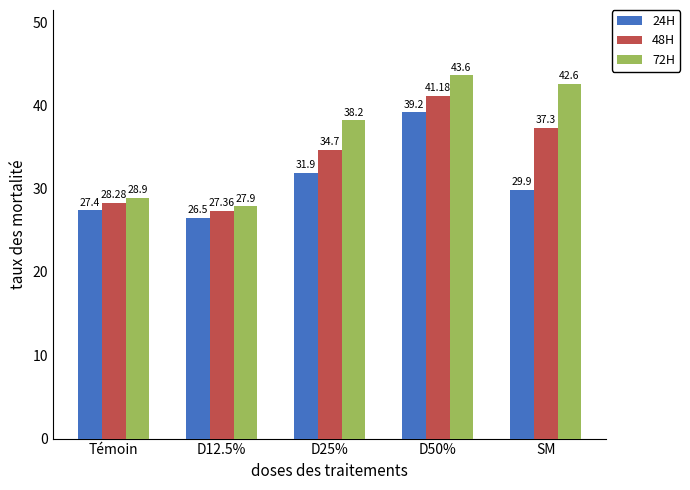

What is the label of the 5th bar from the right?

Témoin